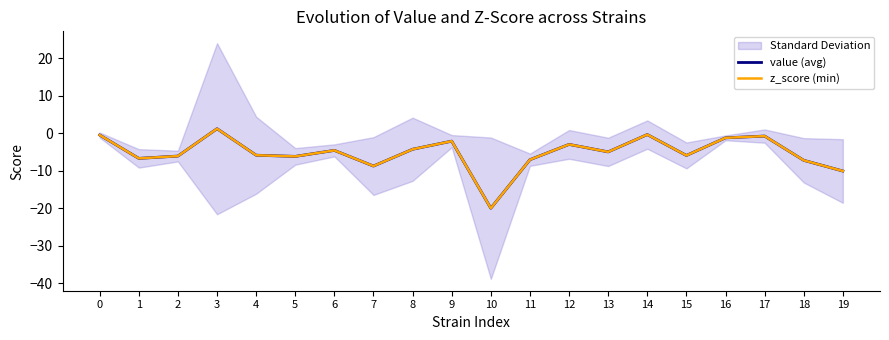

At which category is the sum across all series the highest?

3